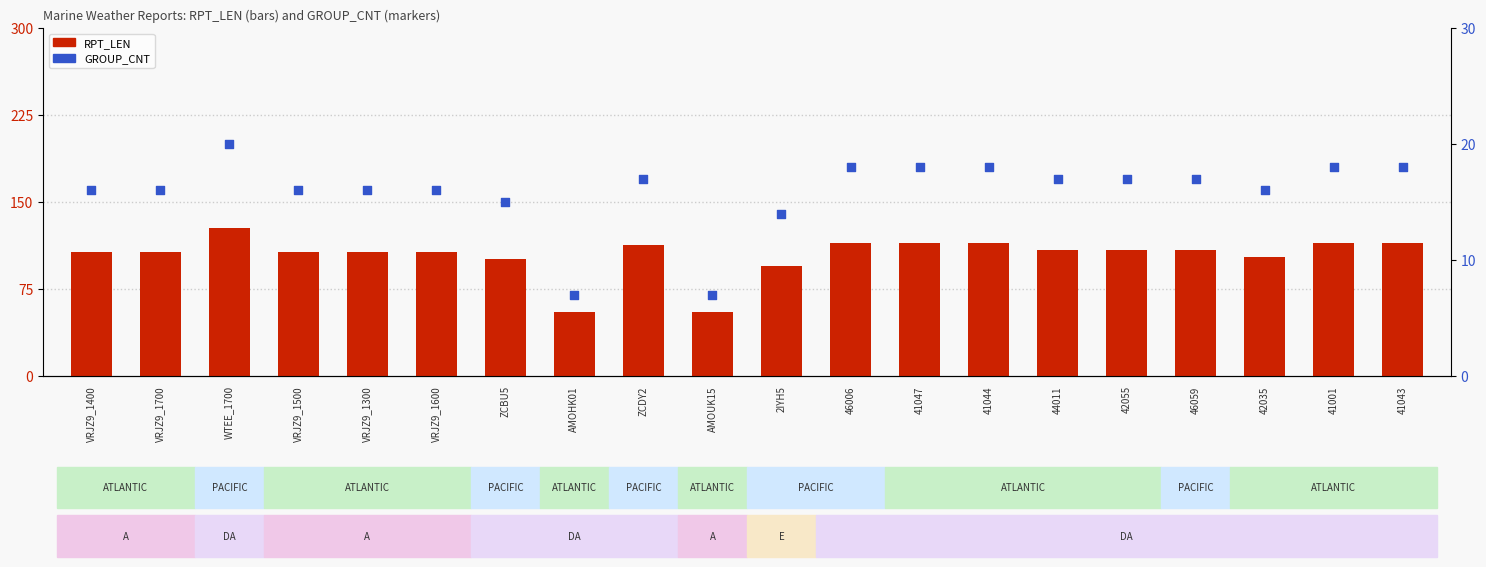

At which category is the sum across all series the highest?

WTEE_1700